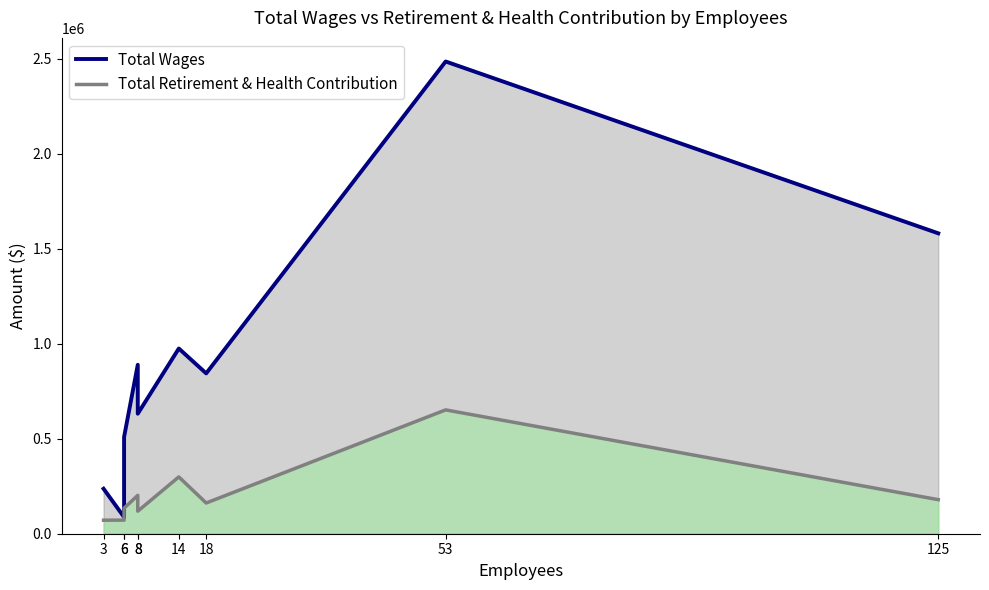

Between 3 and 6, which is larger?

6